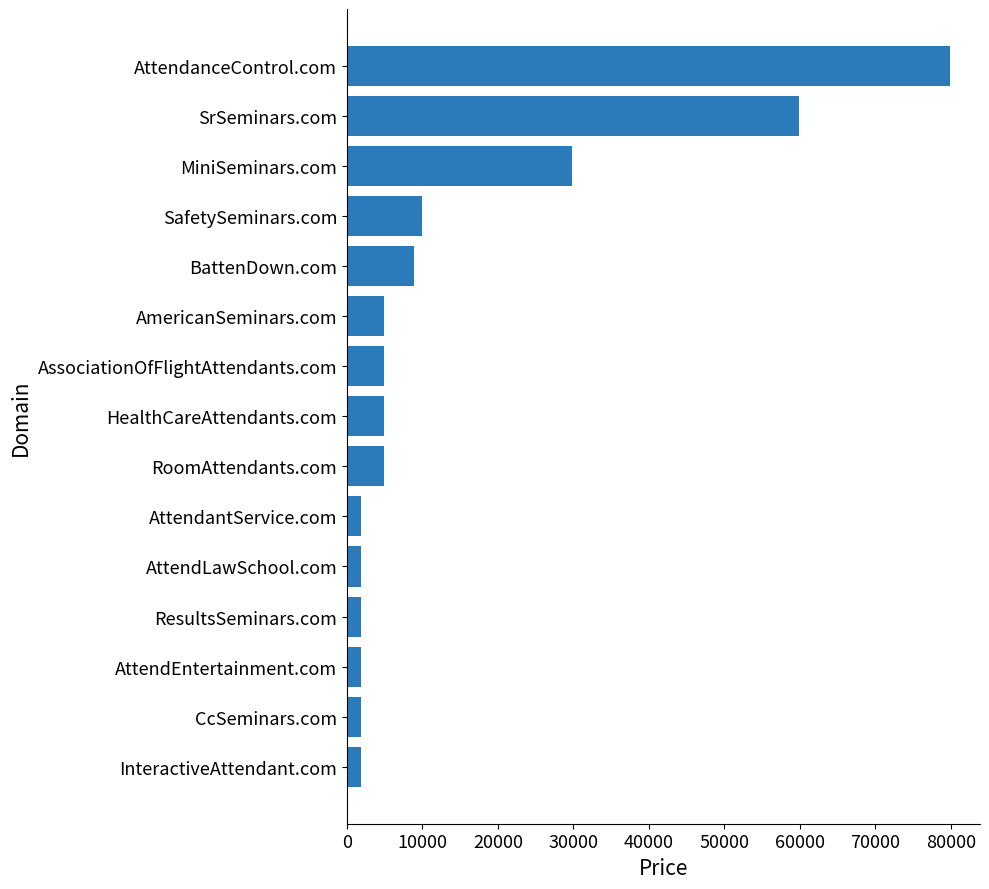

What is the approximate value at InteractiveAttendant.com?

1888